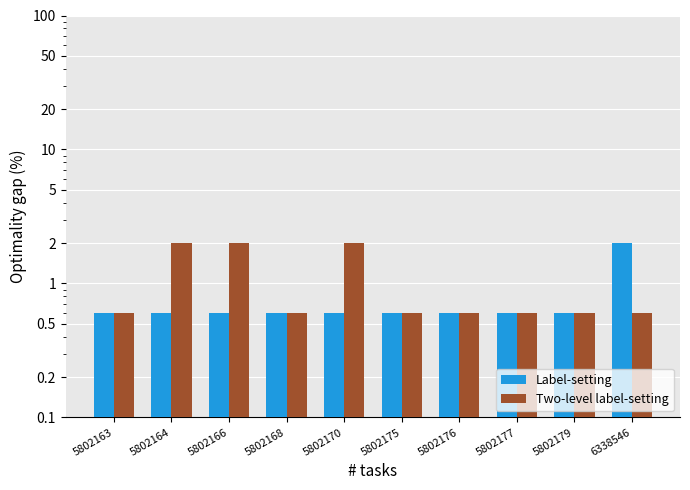

Which category has the lowest value in the Two-level label-setting series?

5802163